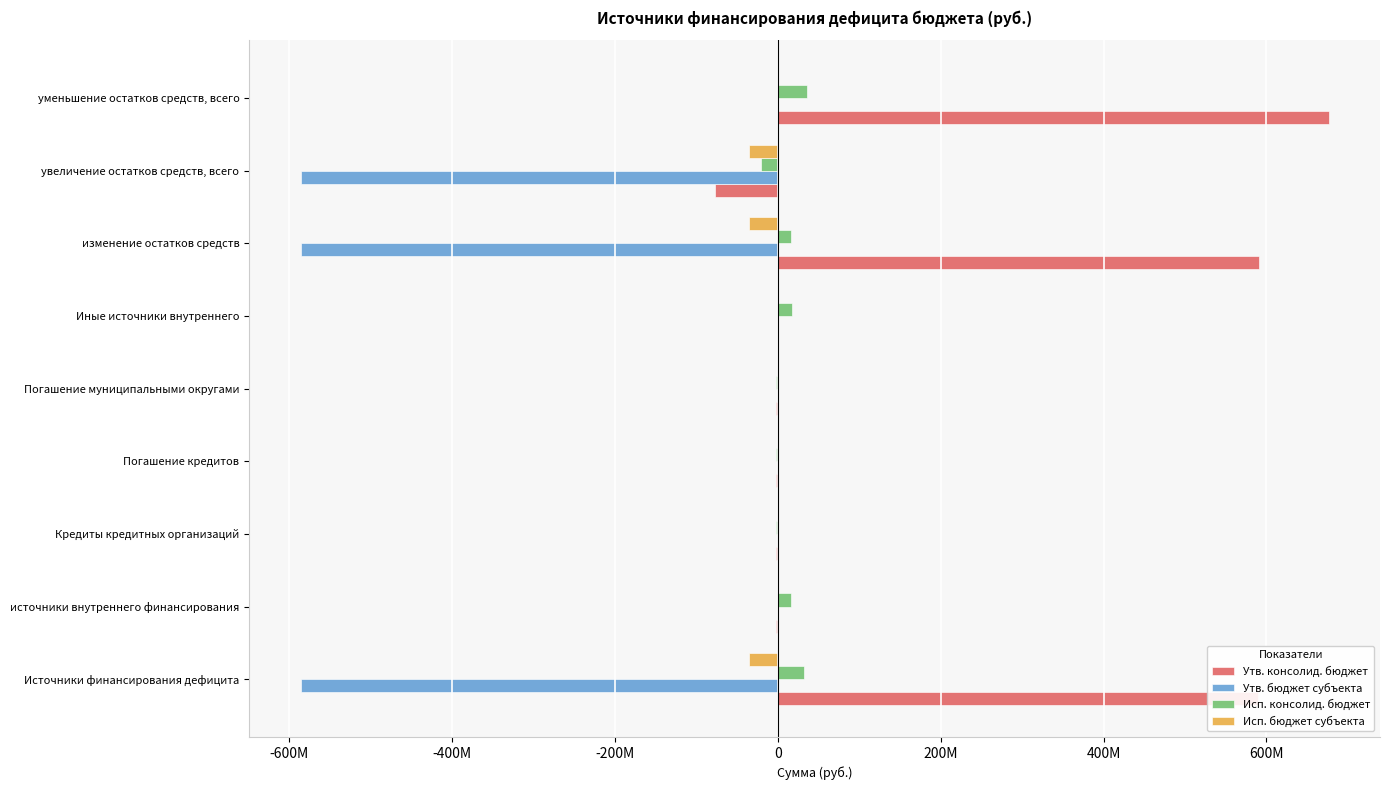

What are all the series names shown in the legend?

Утв. консолид. бюджет, Утв. бюджет субъекта, Исп. консолид. бюджет, Исп. бюджет субъекта